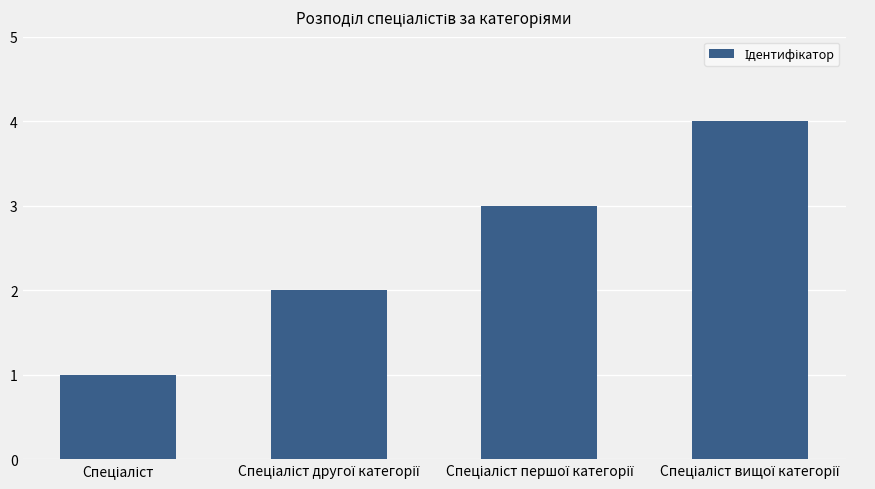

How many data points are less than 3?

2